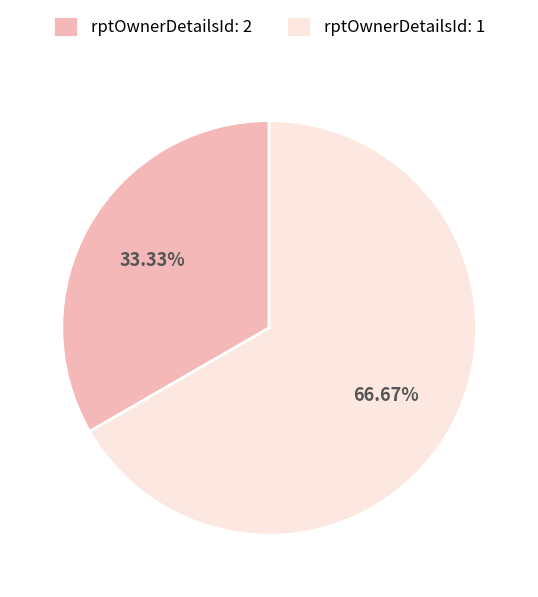

Which slice is the largest?

rptOwnerDetailsId: 1